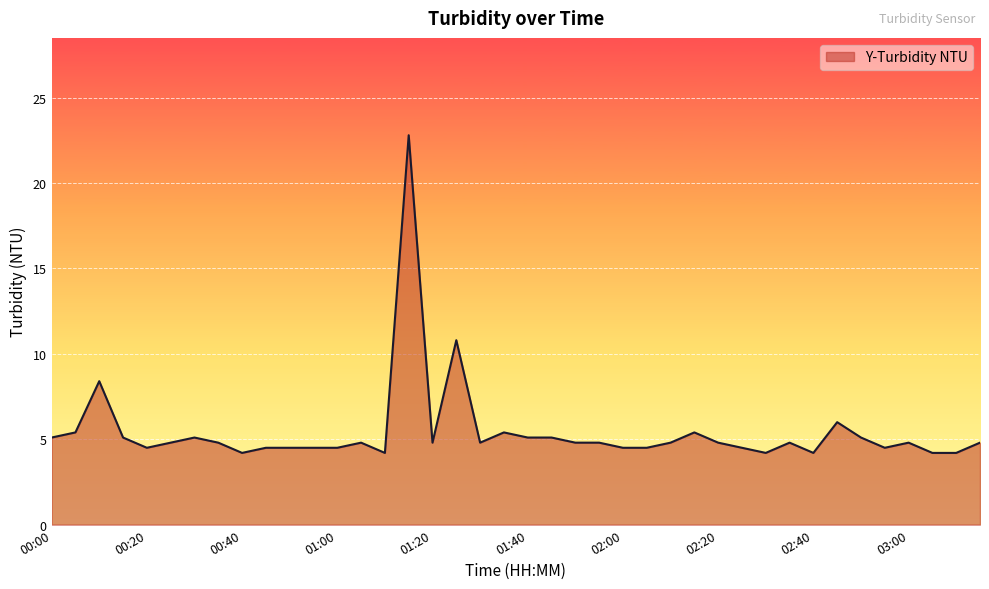

What is the maximum value shown in the chart?

22.8